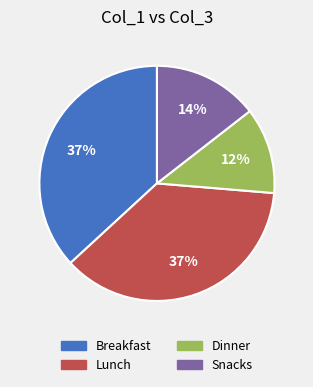

How many slices are in this pie chart?

4